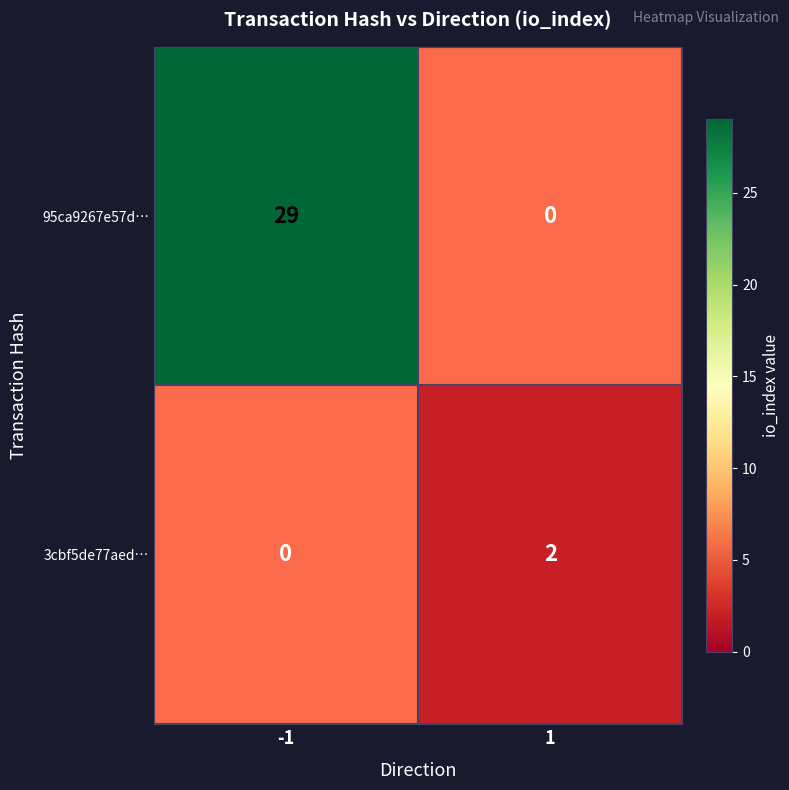

How many values in 3cbf5de77aed… are above zero?

1